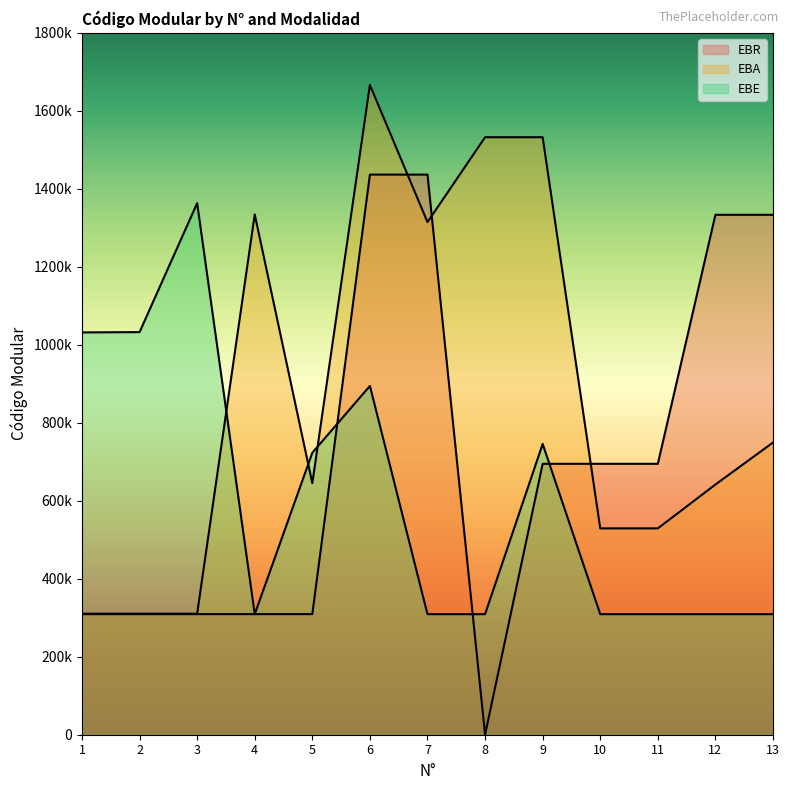

At which category does the chart reach its minimum across all series?

8